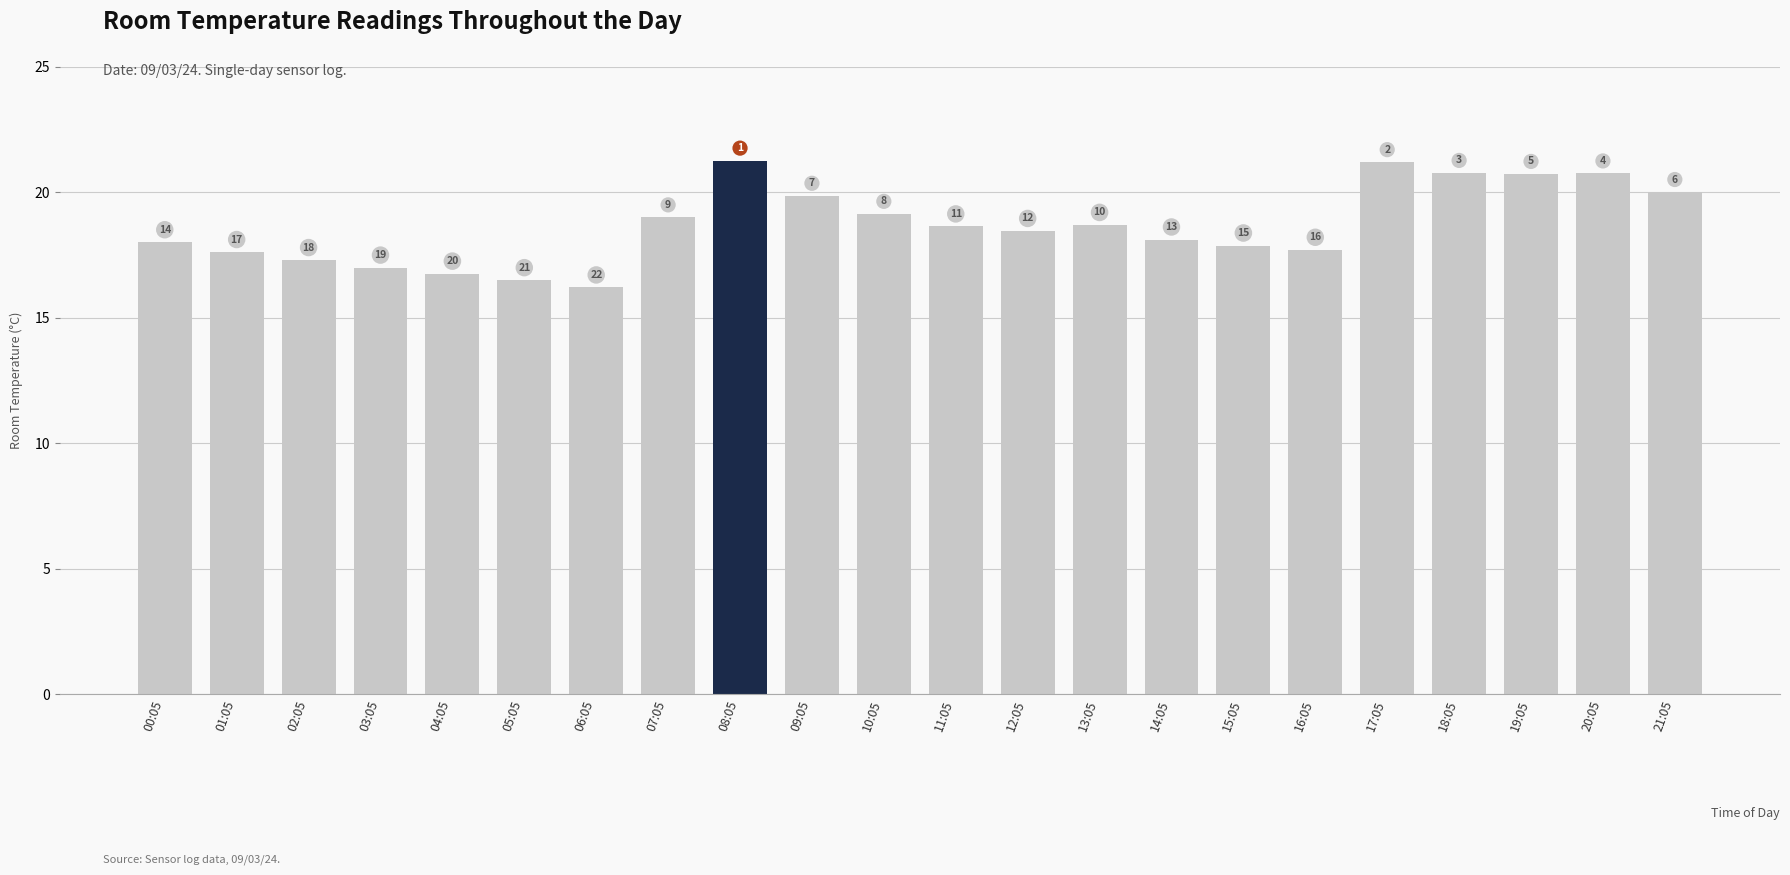

Which has a higher value, 21:05 or 18:05?

18:05